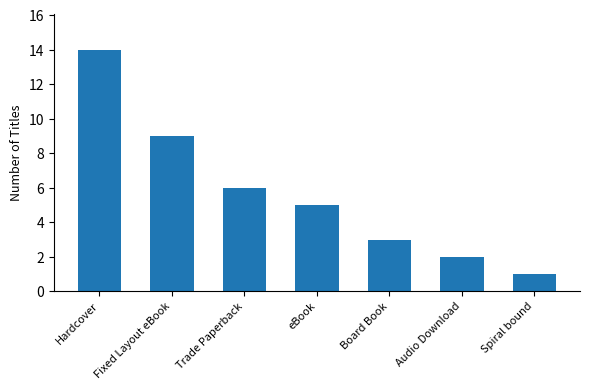

Which label corresponds to the largest value in the chart?

Hardcover